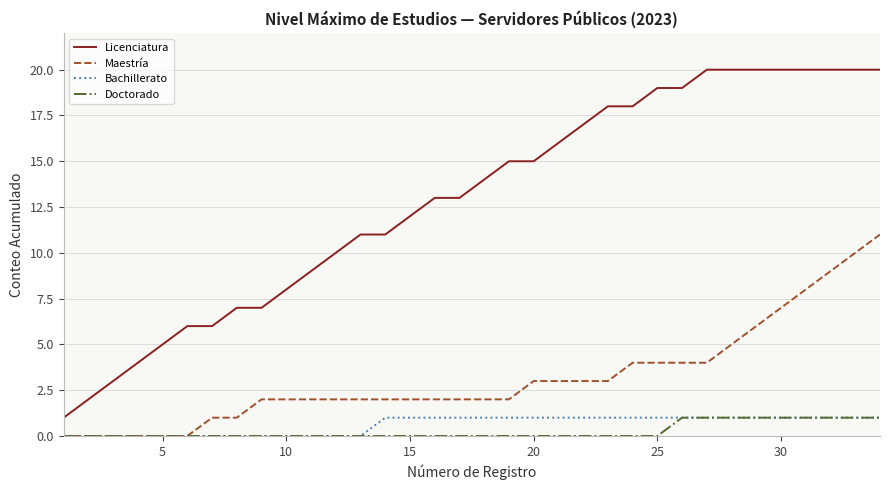

True or false: Licenciatura and Bachillerato cross at least once.

False